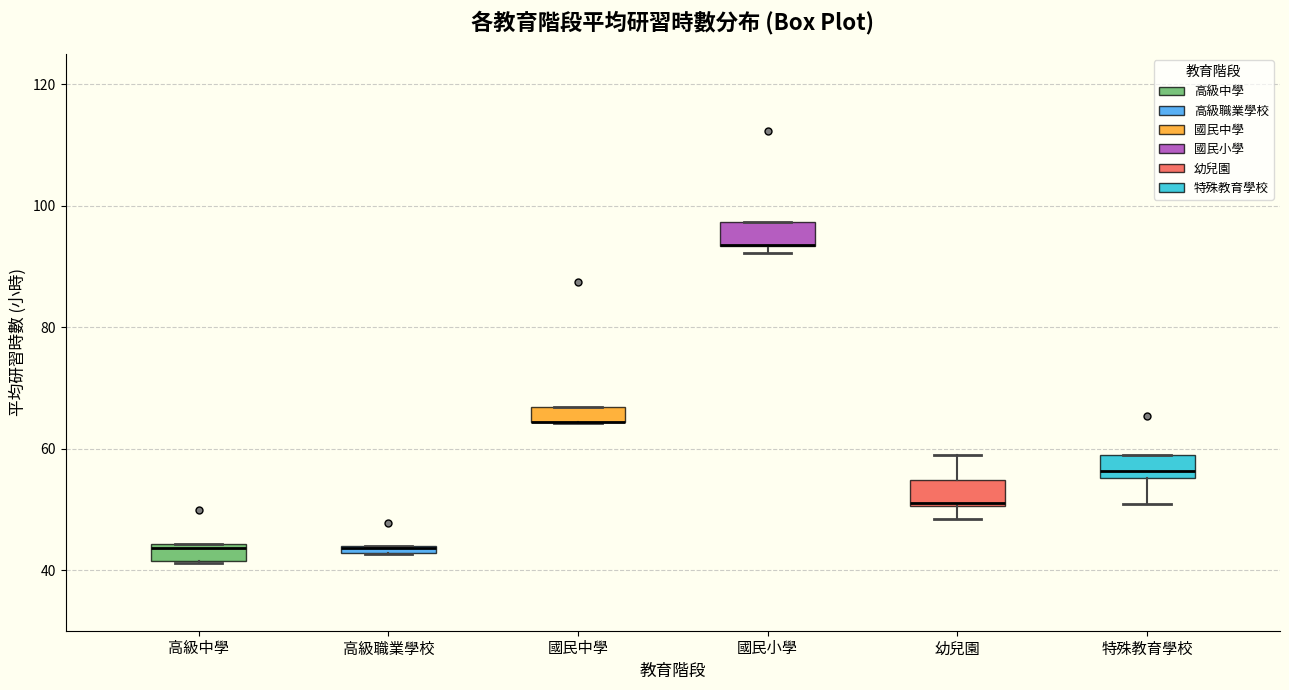

Where is the upper edge of the box for 國民中學 on the y-axis? The values are not printed on the chart, so give them approximately, as read against the axis.

66